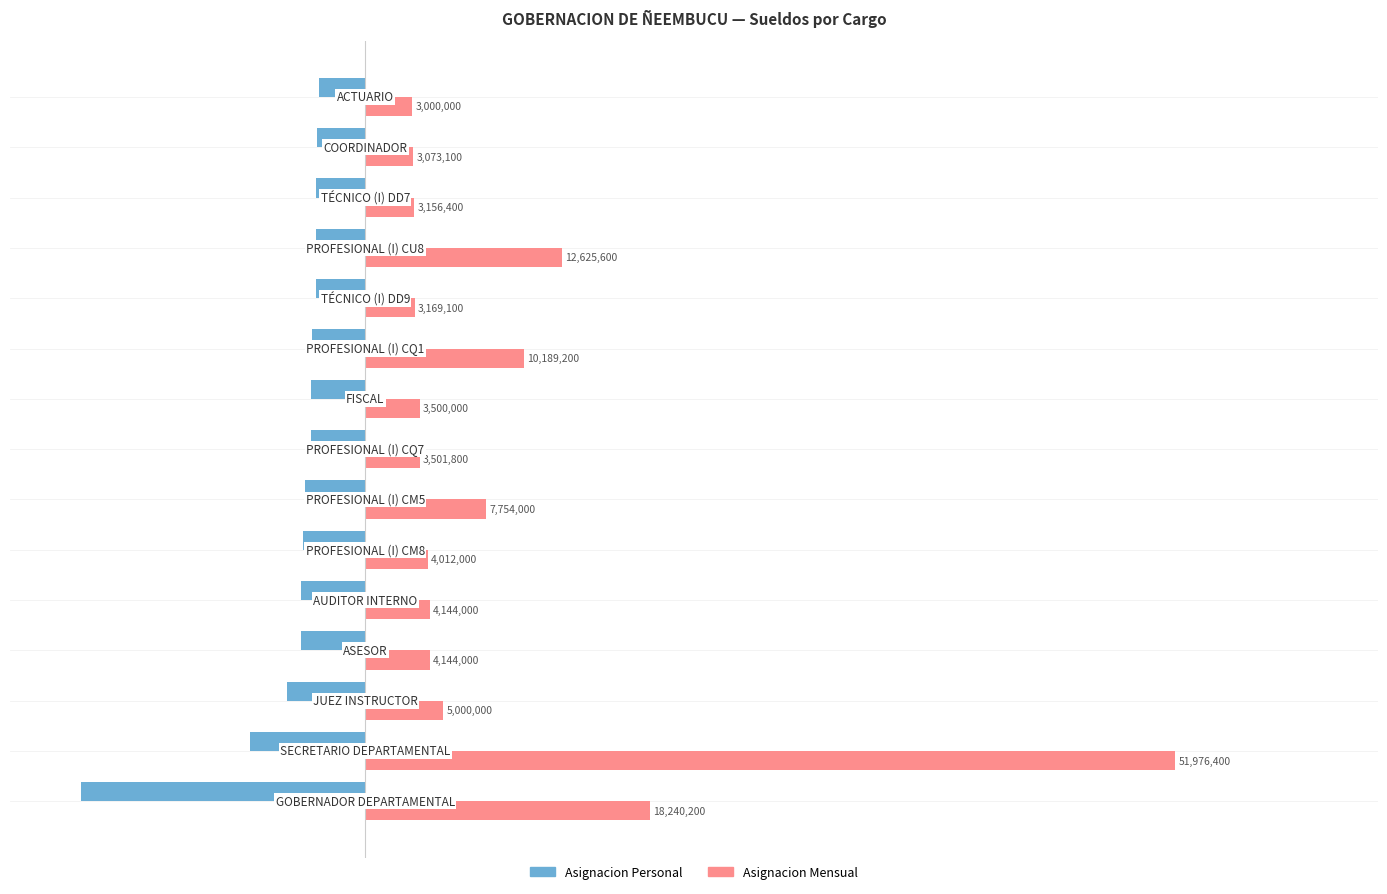

What is the difference between the second highest and second lowest values in the Asignacion Personal series?

4352100